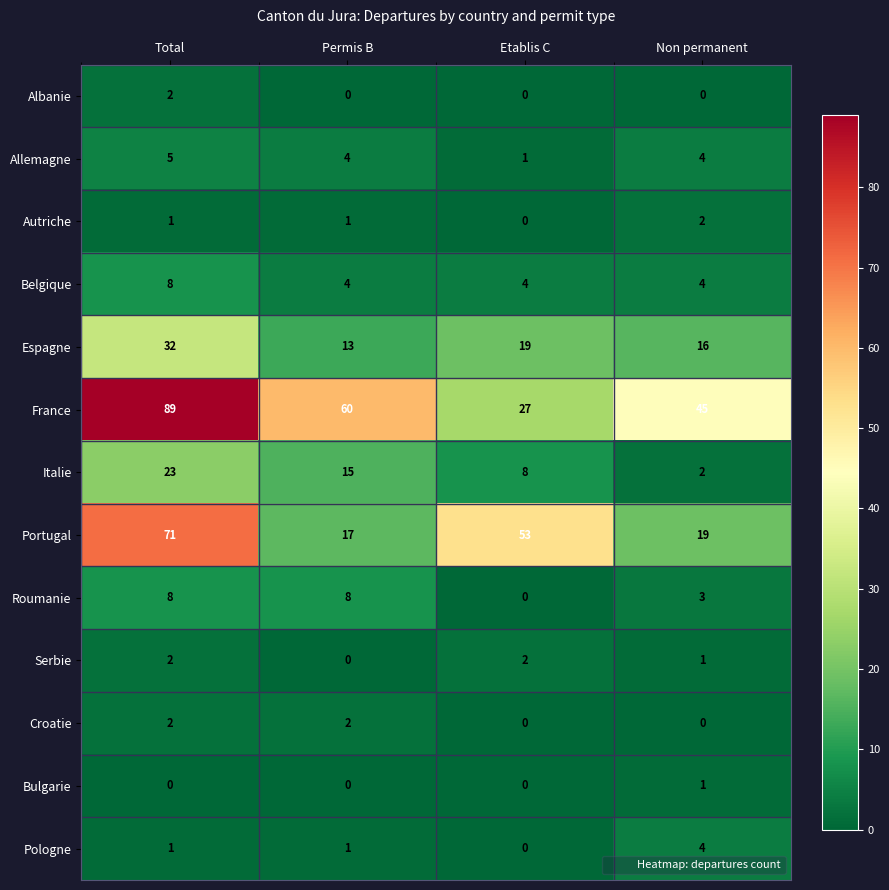

What is the sum of all Roumanie values?

19